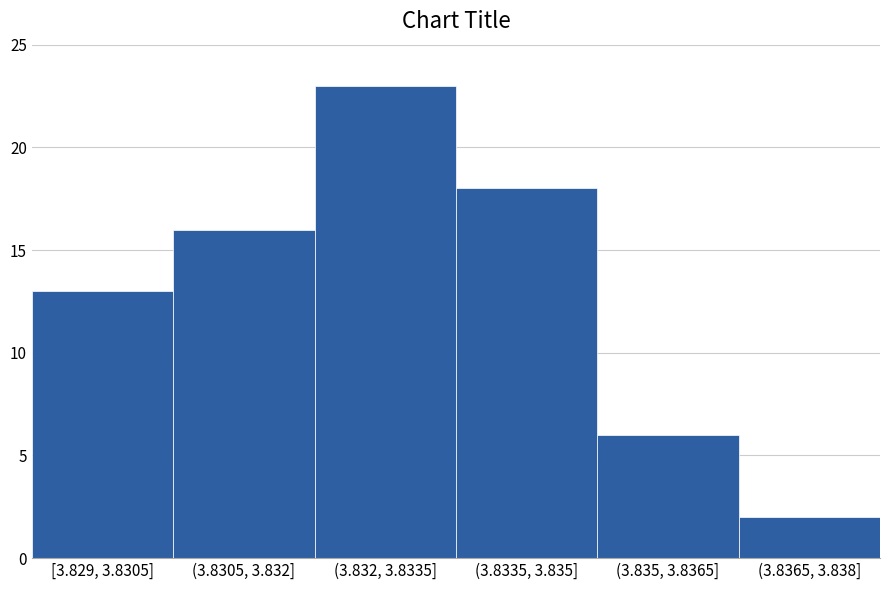

Reading right to left, extract all data points from this chart.

2	6	18	23	16	13